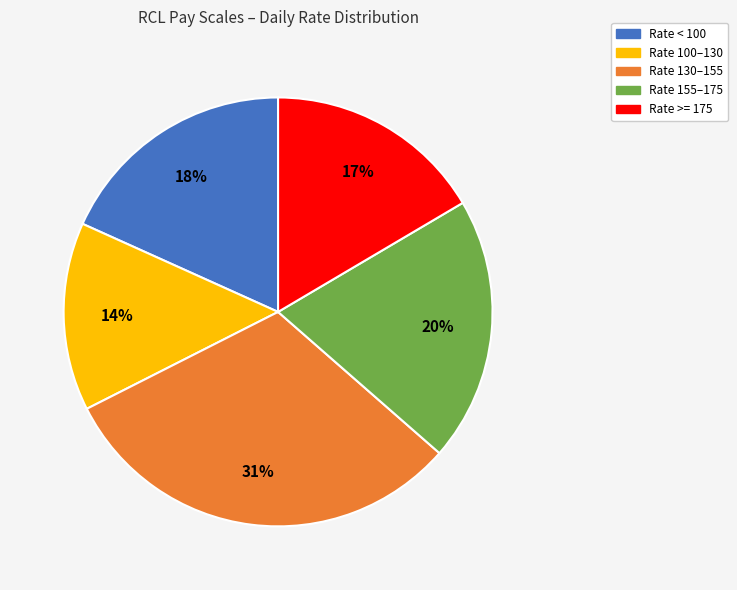

Count the number of slices in the pie.

5